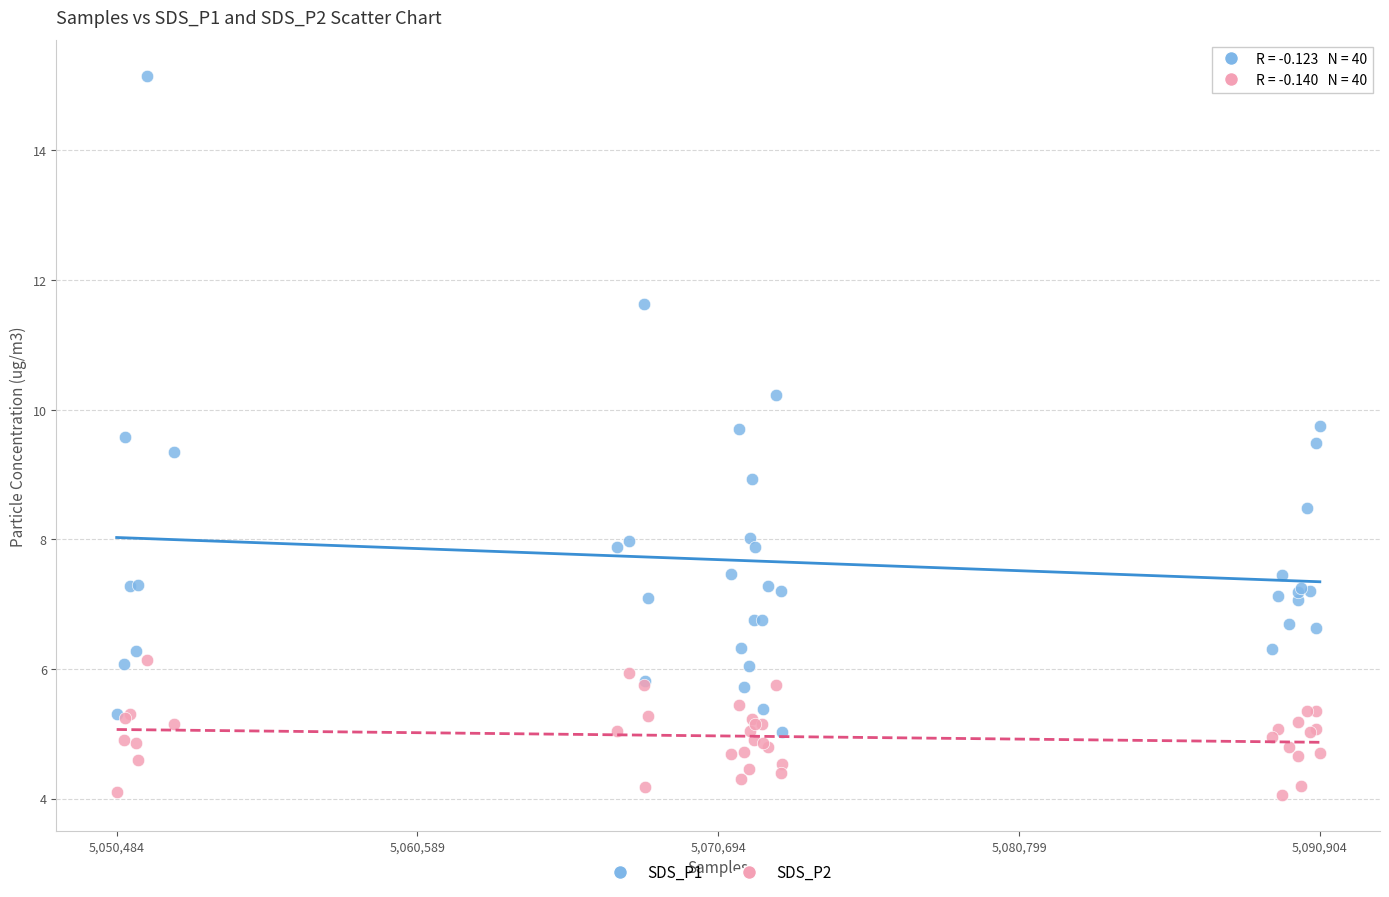

What is the X range (max minus min) for the scatter plot?

40420.0